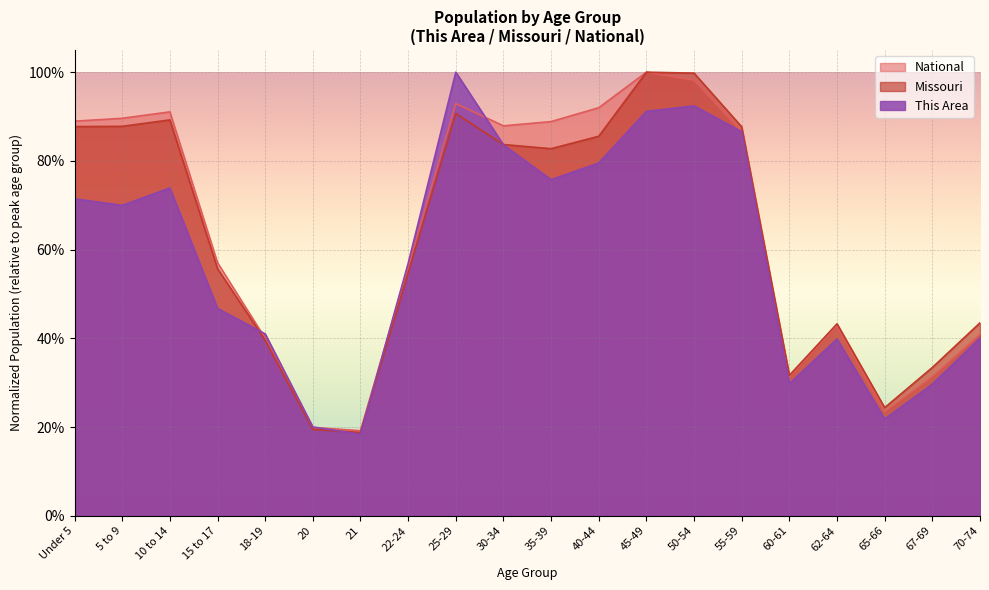

What are all the series names shown in the legend?

National, Missouri, This Area